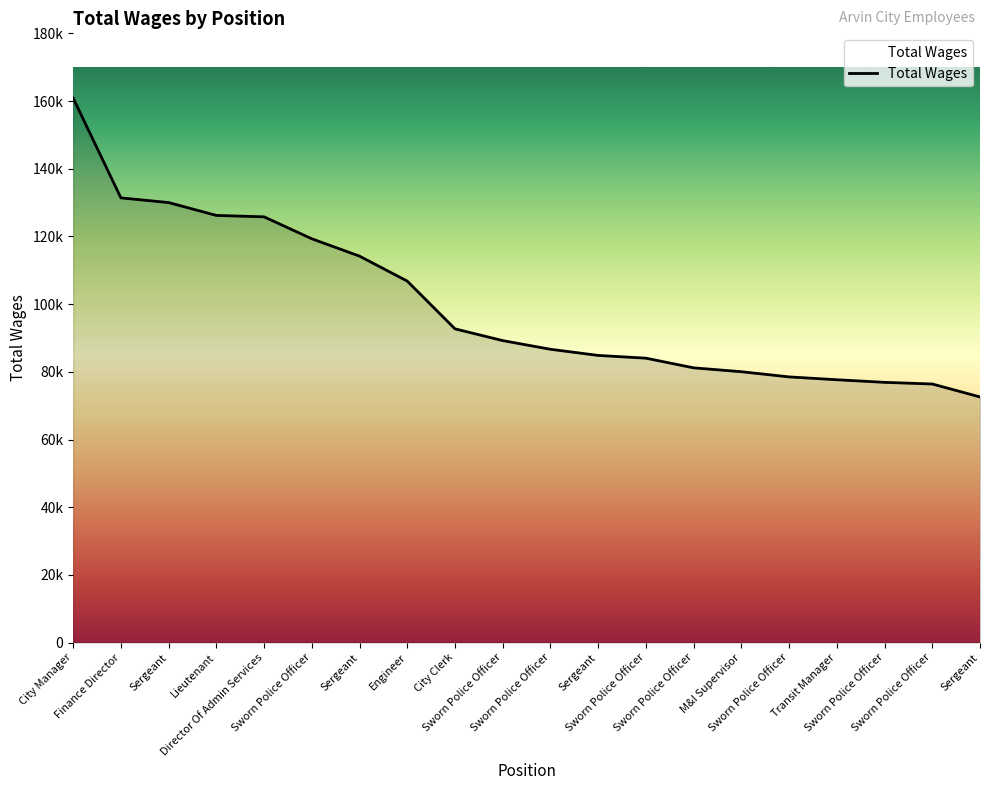

Is this an area chart (filled region under the line)?

Yes